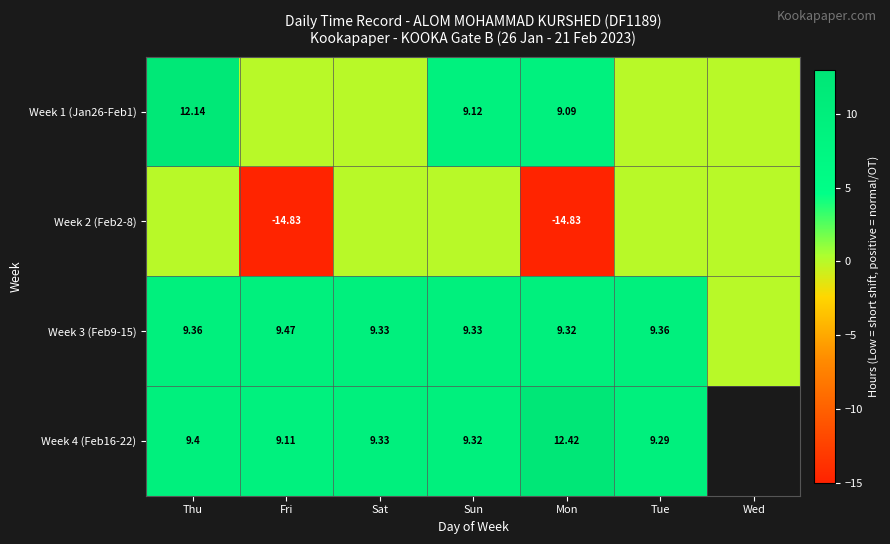

What is the sum of all Week 3 (Feb9-15) values?

56.2